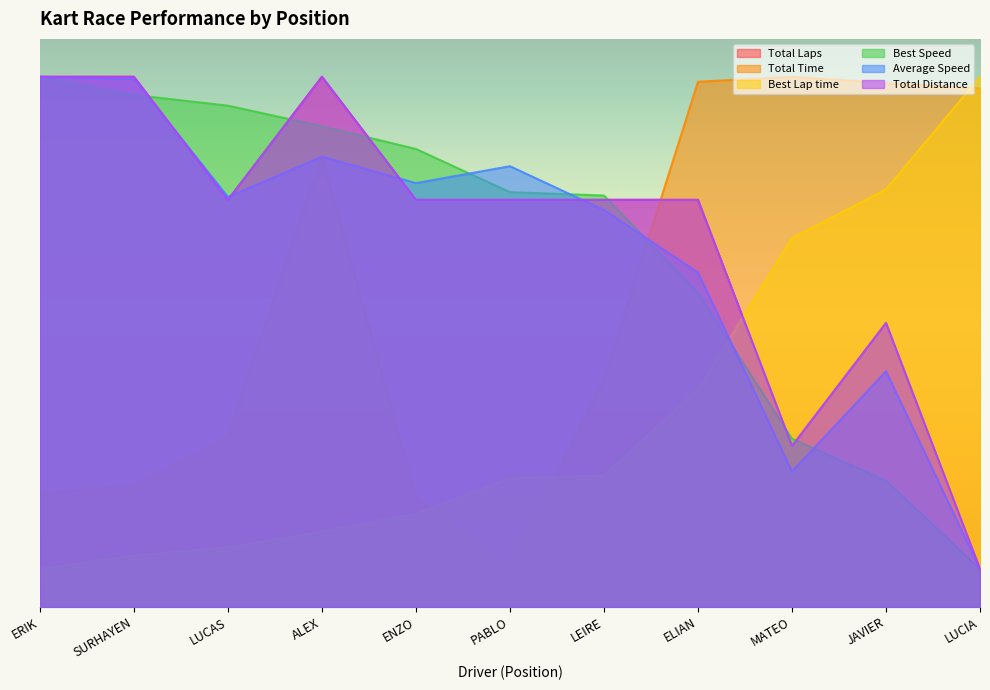

What is the sum of all Average Speed values?

518.0